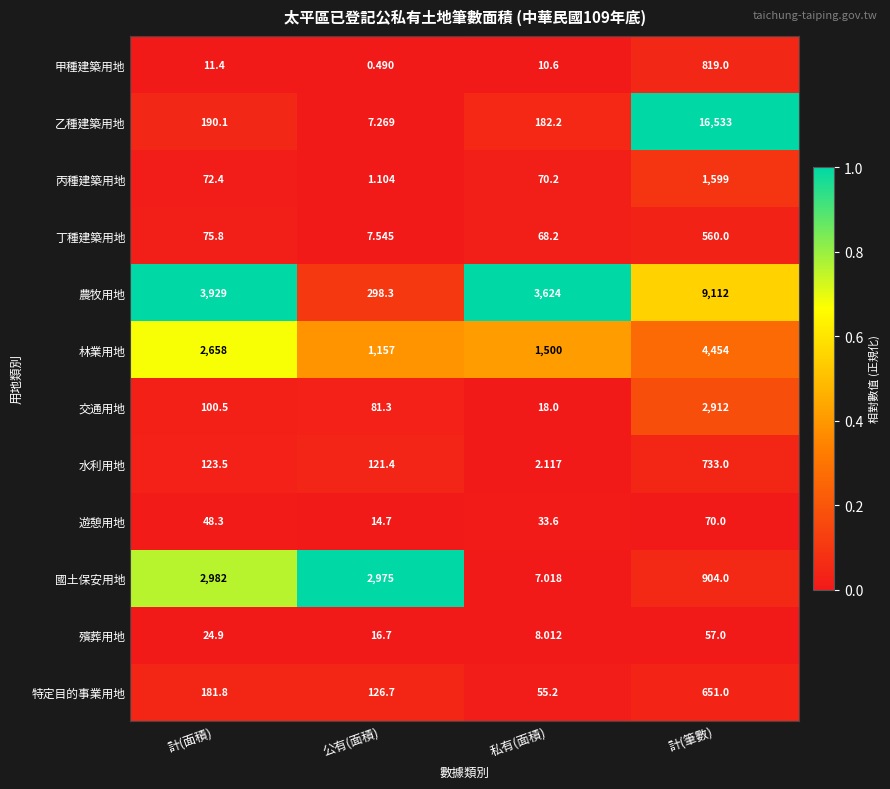

How many series are shown in this chart?

12